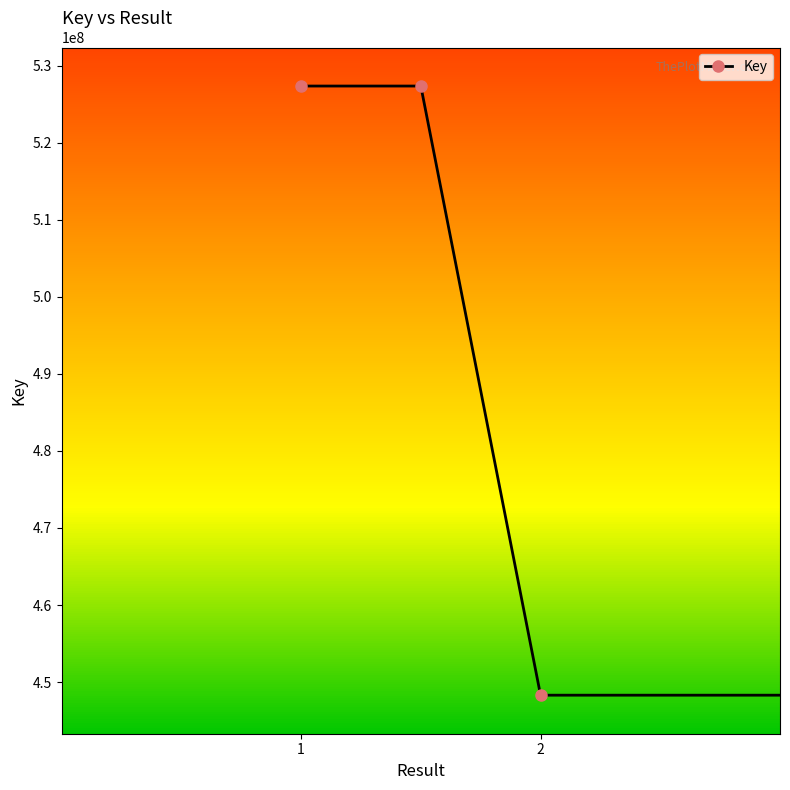

How many distinct data groups are displayed?

1